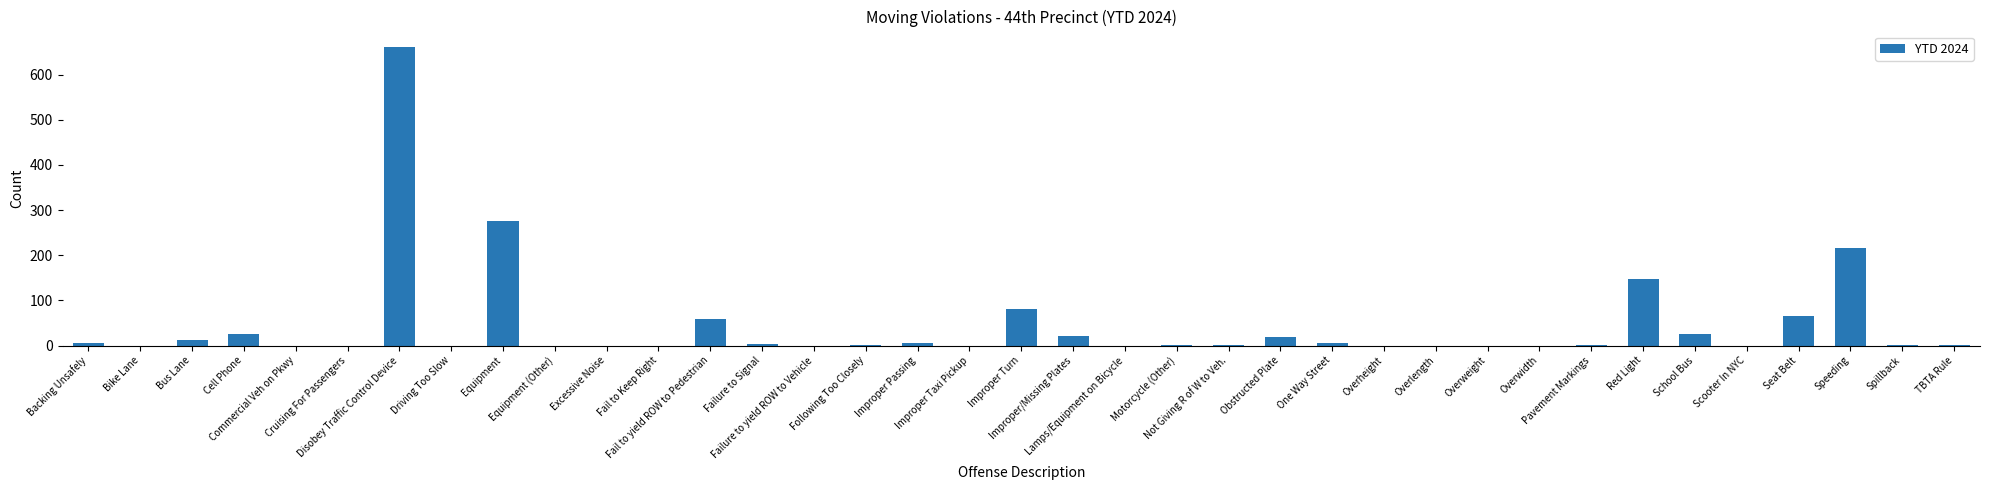

Where does the data first go above 1?

Backing Unsafely